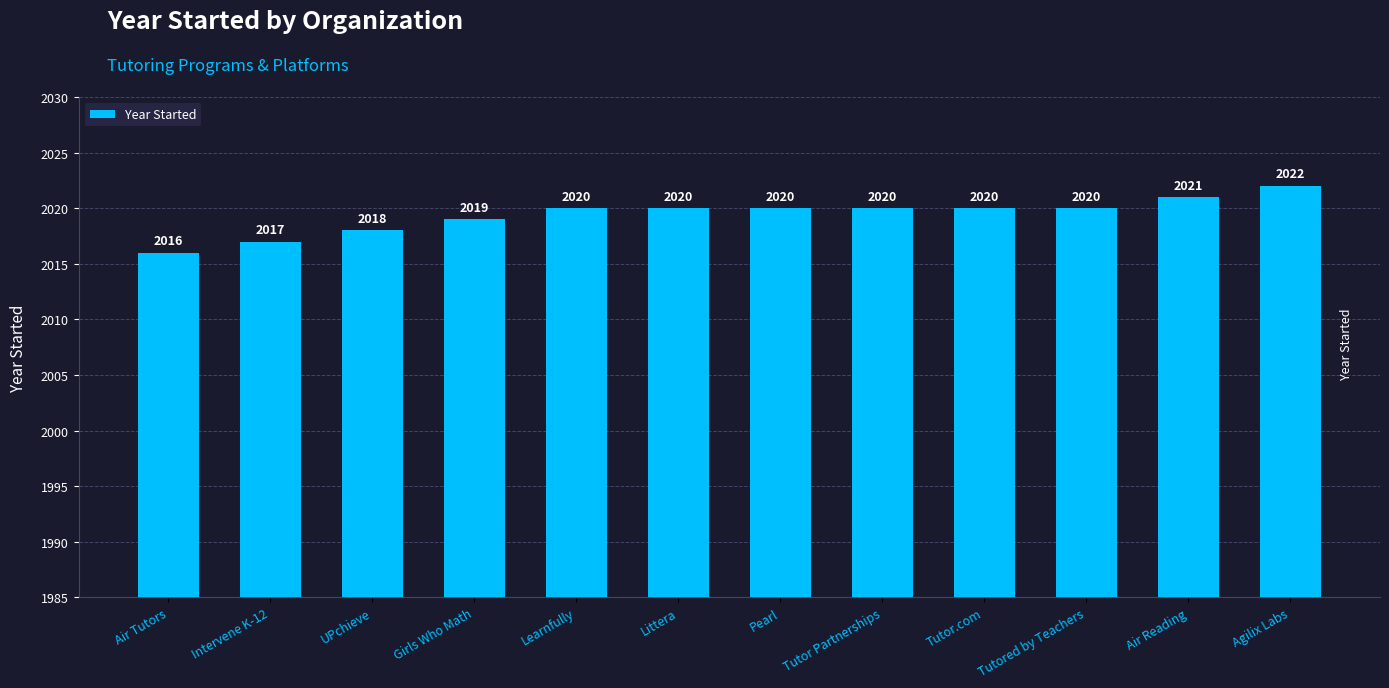

Which label corresponds to the smallest value in the chart?

Air Tutors